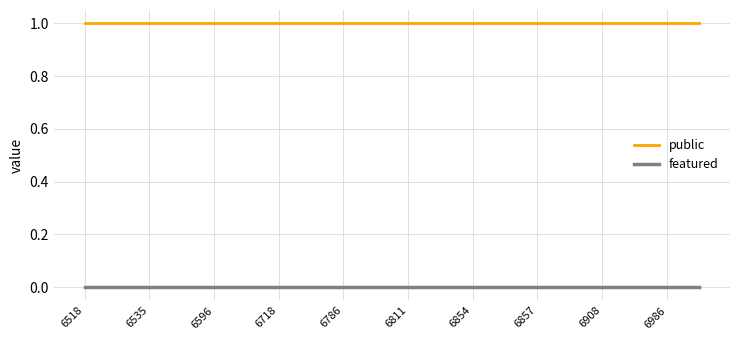

True or false: public and featured cross at least once.

False